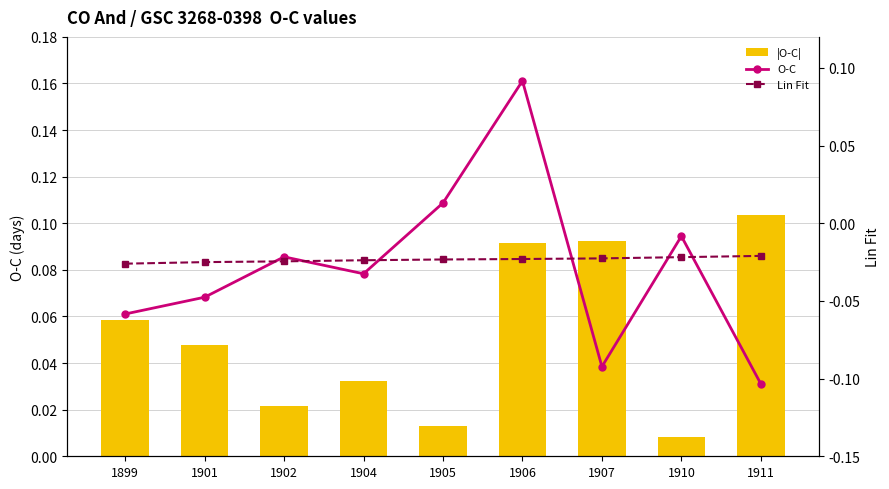

Rank the series by their maximum value, from lowest to highest.

Lin Fit, O-C, |O-C|